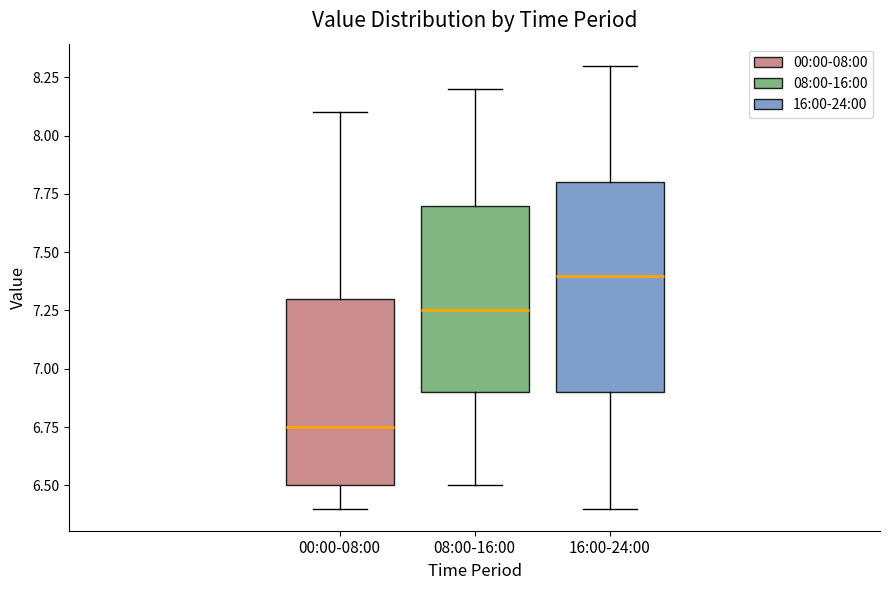

Reading left to right, read every box against the y-axis: the position of its median line, the range the box covers, and the ends of its whiskers. The values are not printed on the chart, so give them approximately, as read against the axis.

00:00-08:00: median 6.75, box 6.50 to 7.30, whiskers 6.40 to 8.10
08:00-16:00: median 7.25, box 6.90 to 7.70, whiskers 6.50 to 8.20
16:00-24:00: median 7.40, box 6.90 to 7.80, whiskers 6.40 to 8.30